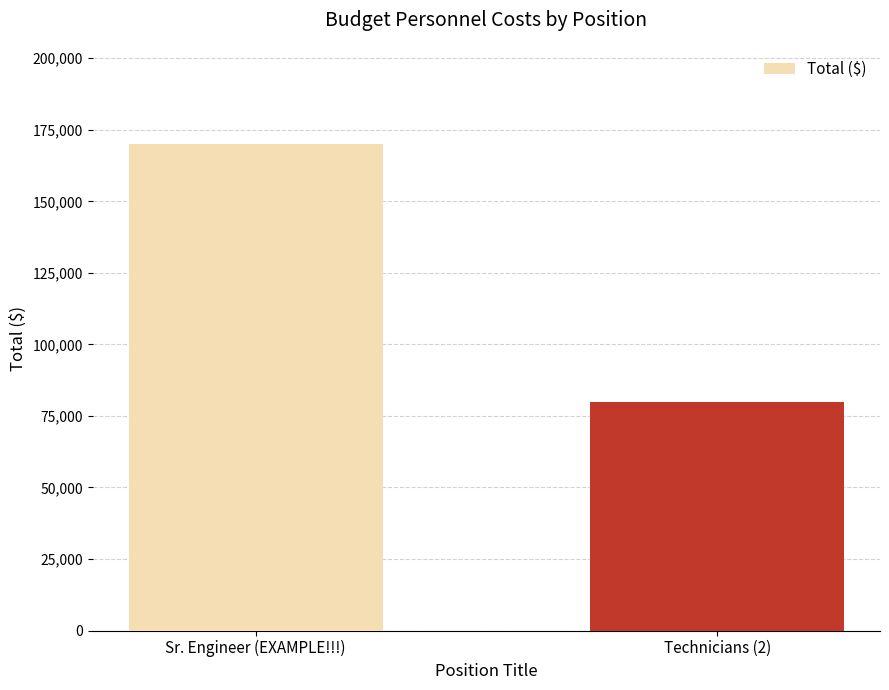

Rank the categories by value from lowest to highest.

Technicians (2), Sr. Engineer (EXAMPLE!!!)